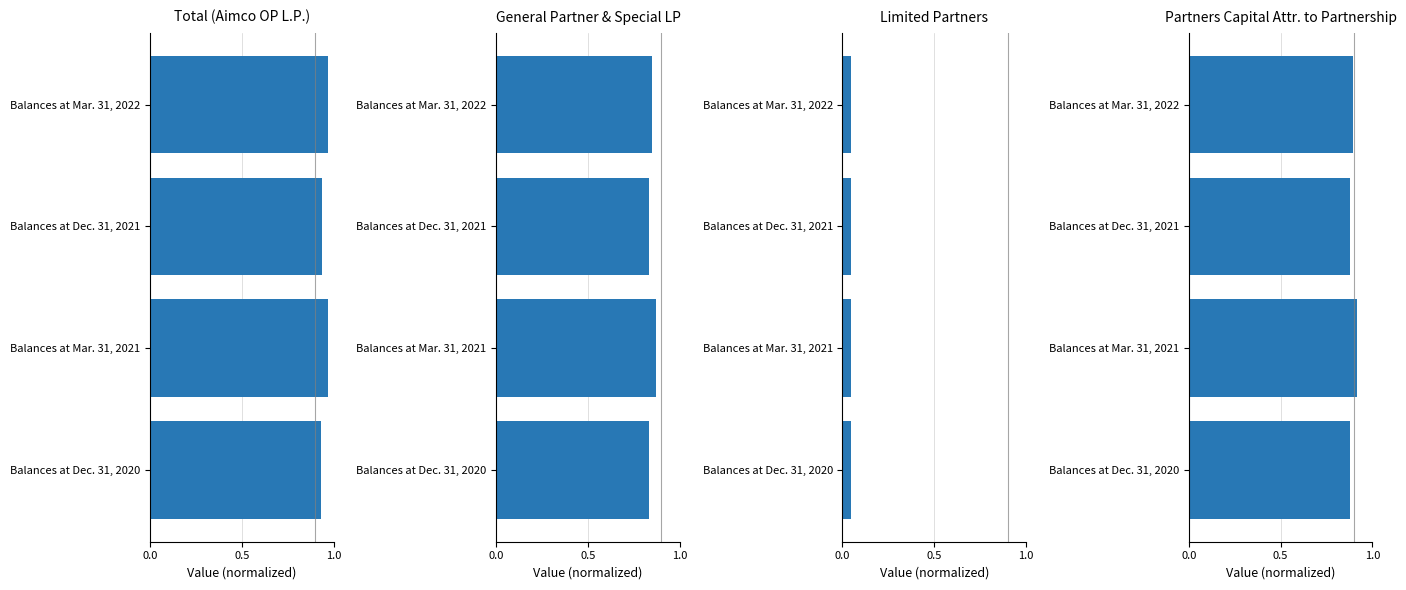

List the series in order of their peak value, lowest first.

Limited Partners, General Partner & Special LP, Partners Capital Attr. to Partnership, Total (Aimco OP L.P.)